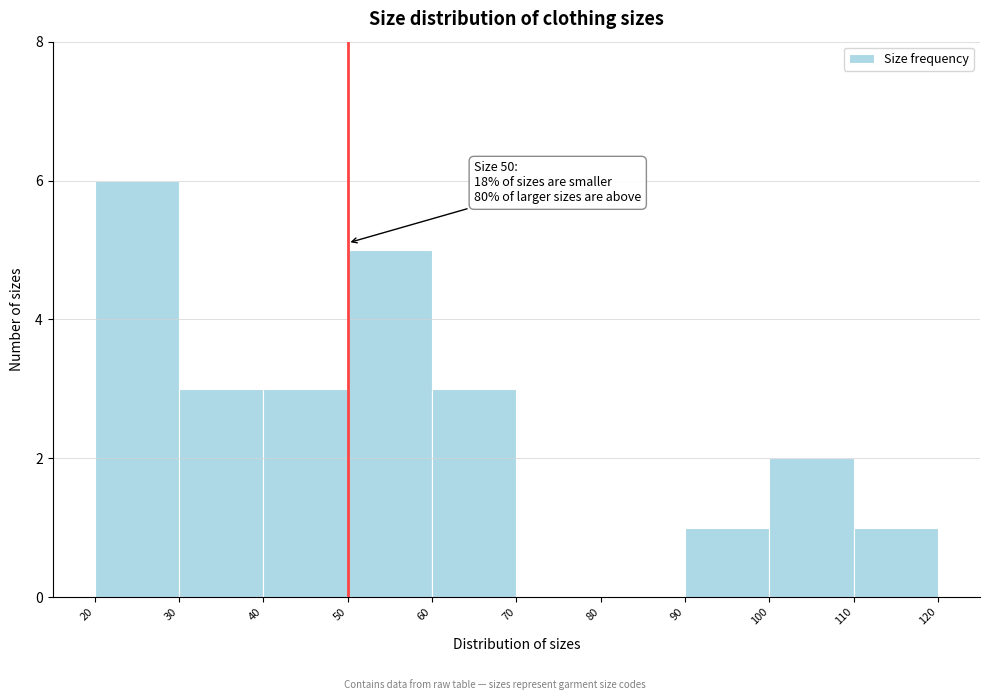

Over which range of the x-axis is the bar tallest?

20 to 30